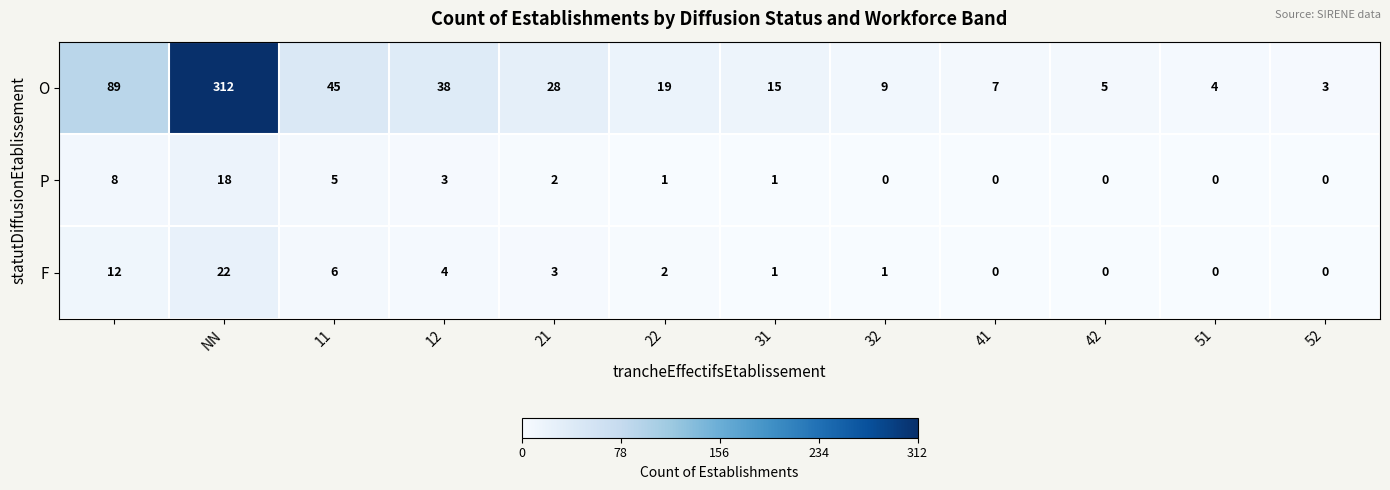

Which series has the largest total across all categories?

O